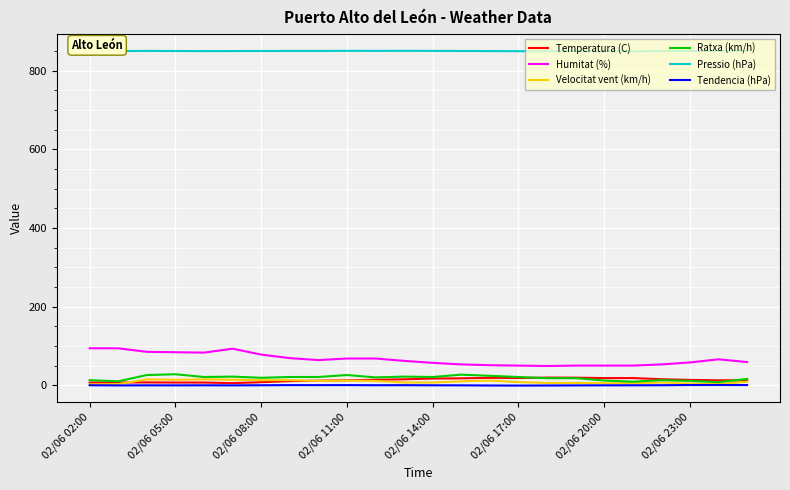

True or false: Velocitat vent (km/h) and Pressio (hPa) intersect in this chart.

False